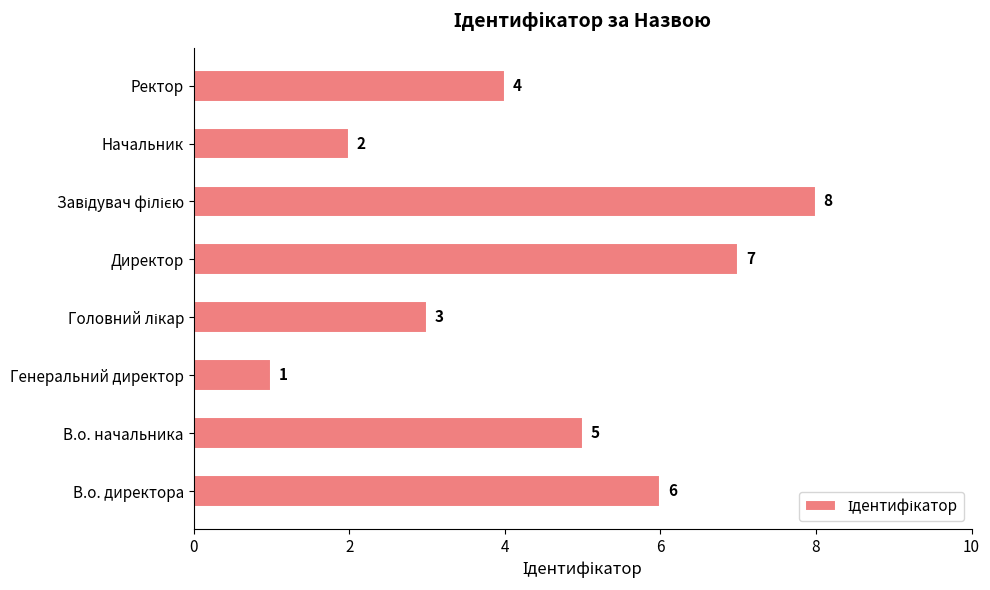

What is the difference between the second highest and second lowest values?

5